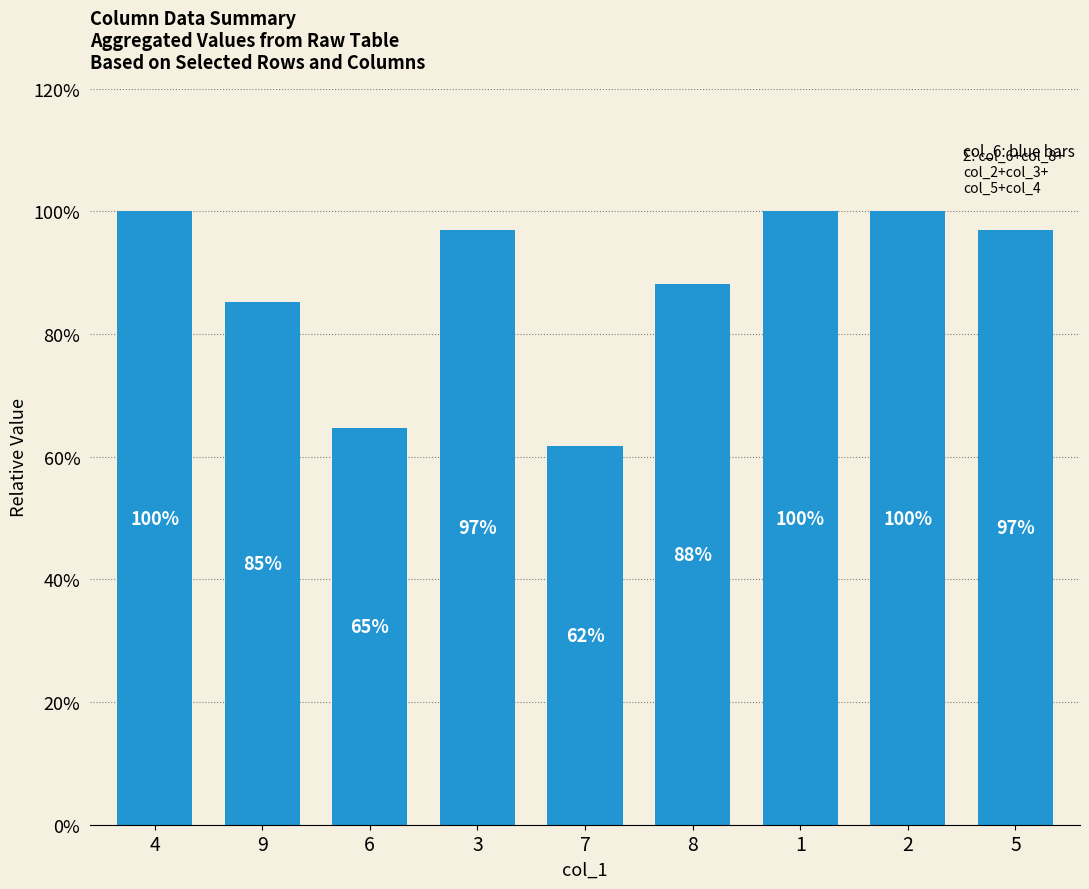

What is the sum of all values?

7.9